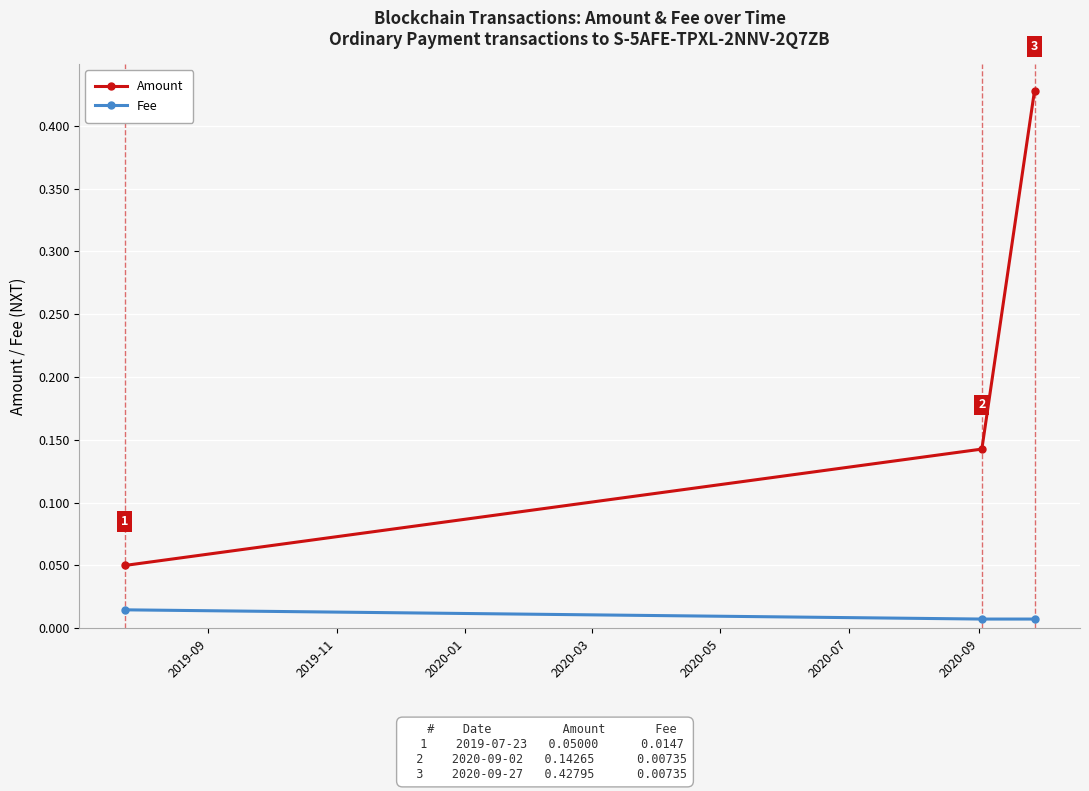

Which series has the largest range (max minus min)?

Amount